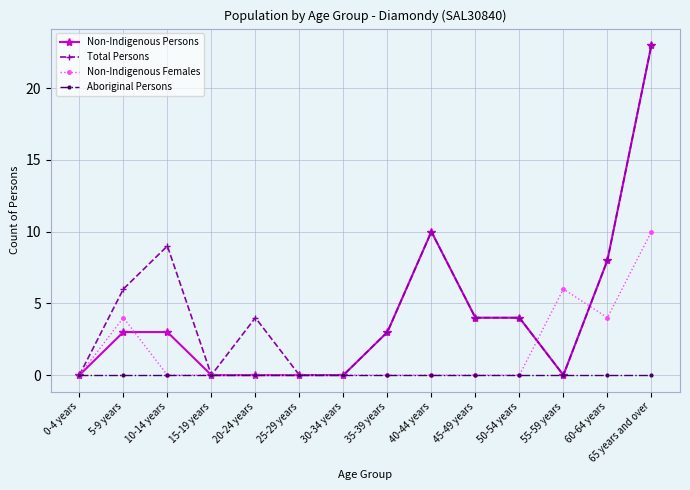

What is the label of the 9th point from the left?

40-44 years